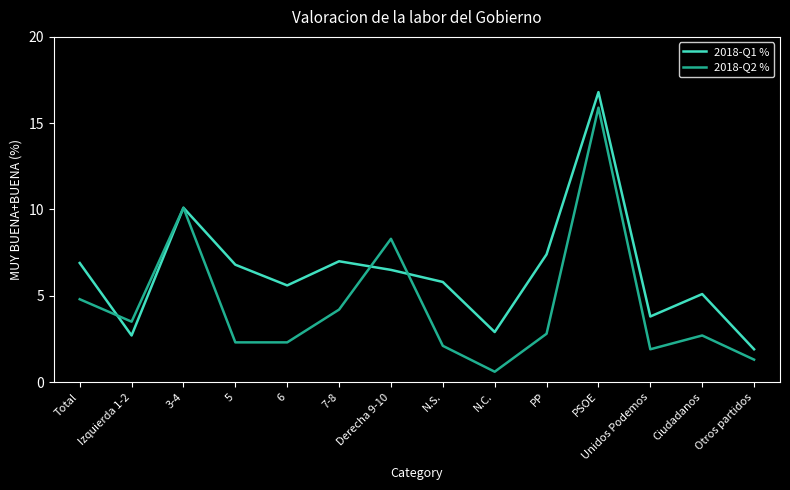

What position from the right is 6?

10